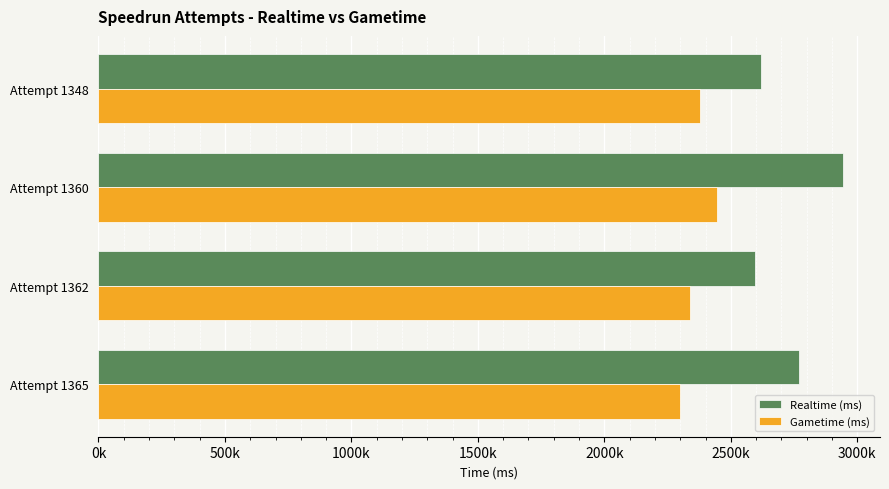

What is the difference between the maximum and minimum values in the Gametime (ms) series?

143514